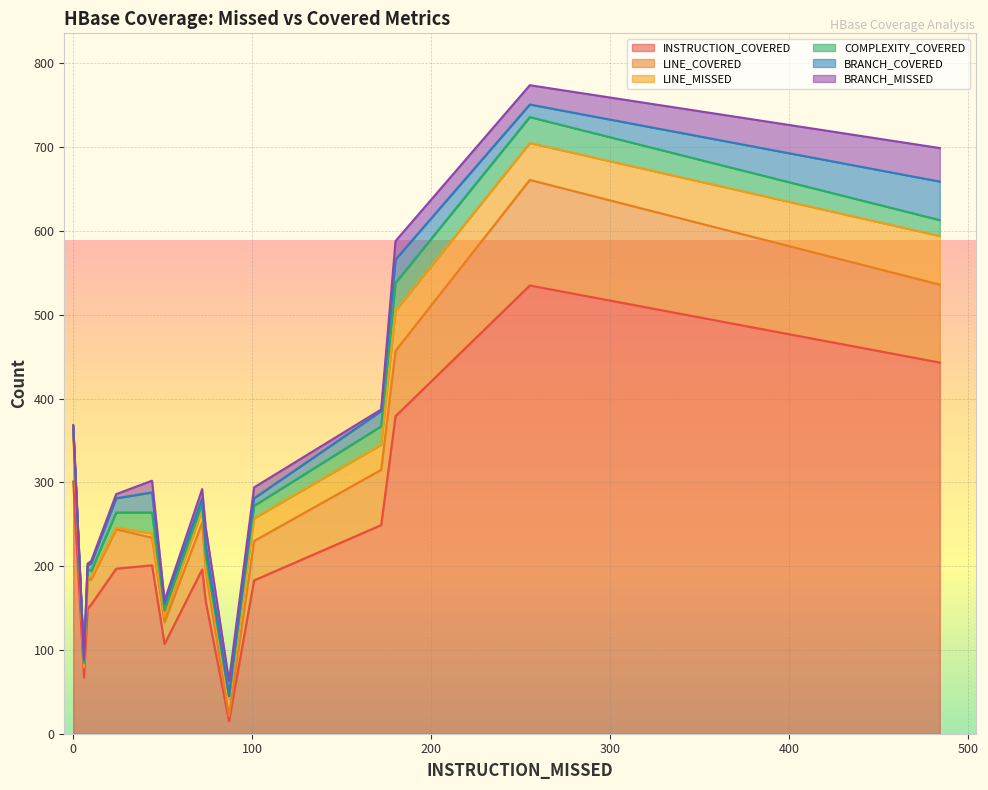

How many values in the LINE_MISSED series exceed 7?

7